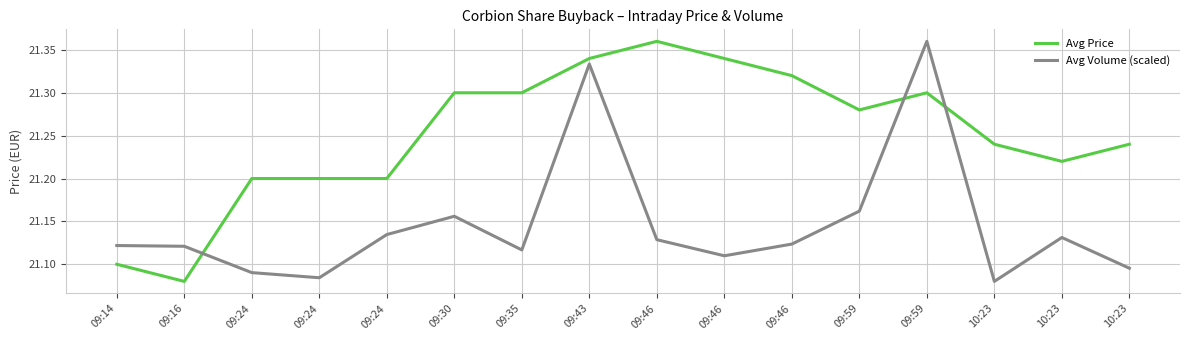

Where is the first local minimum for Avg Volume (scaled)?

09:24